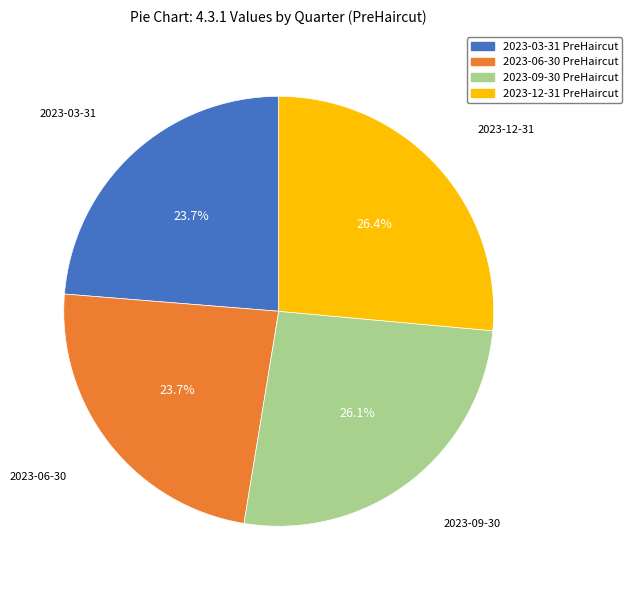

What portion of the pie excludes 2023-09-30 PreHaircut?

73.9%